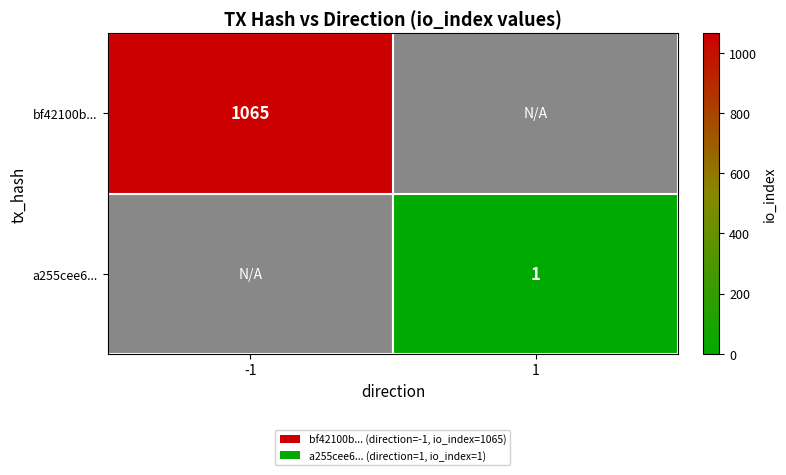

The value of bf42100b... at -1 is 449. True or false?

False